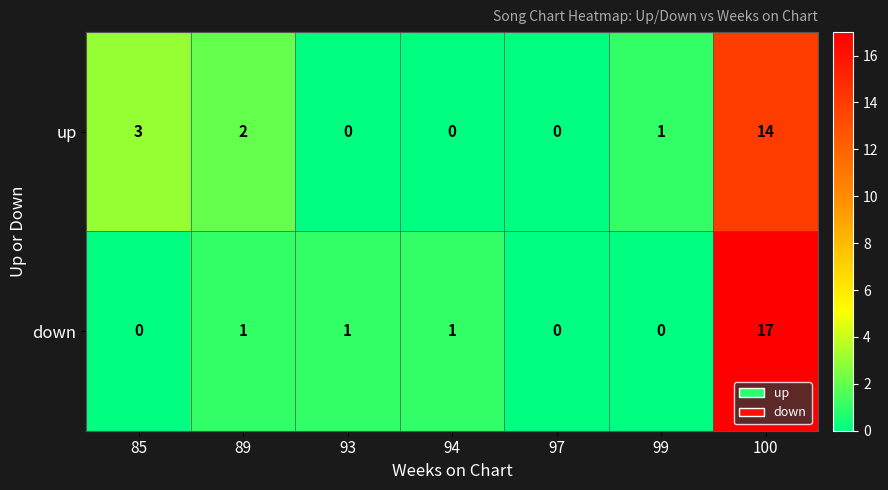

At which label is up closest to 7?

85